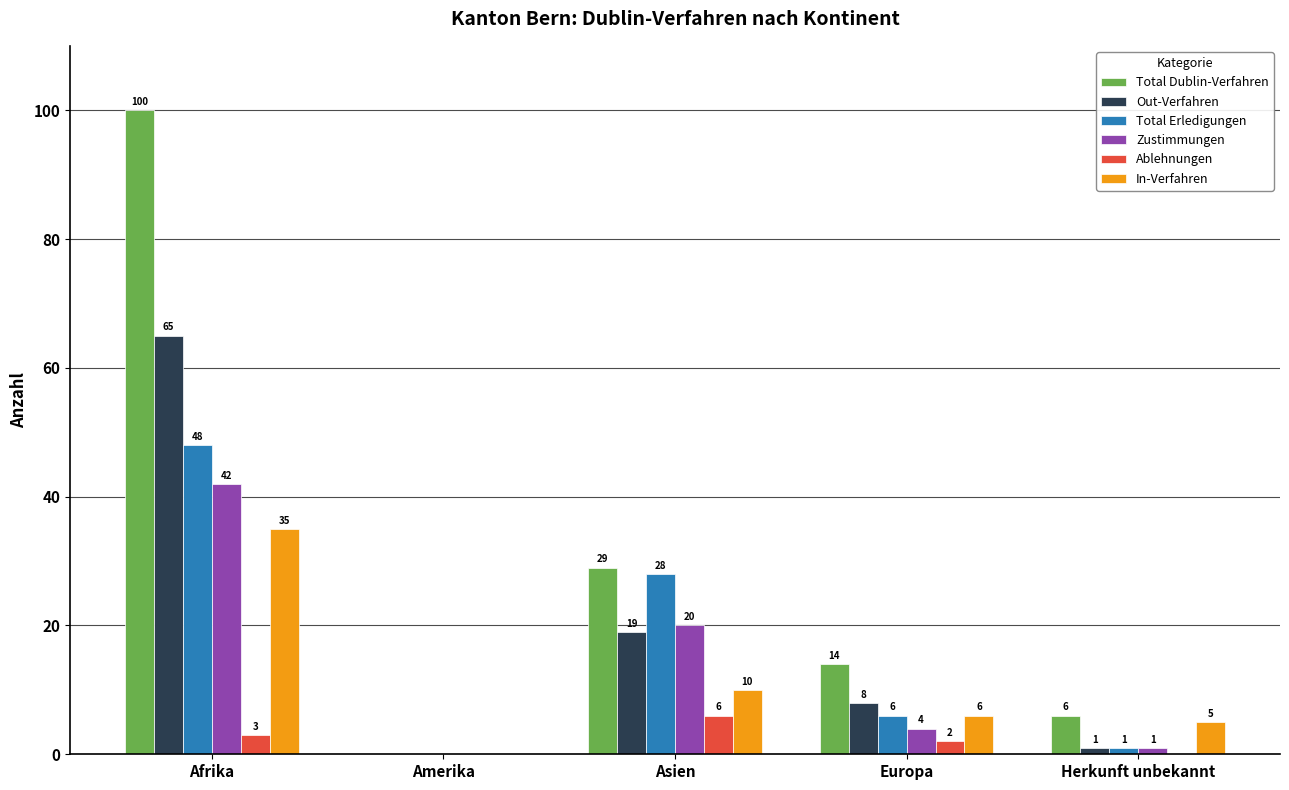

What is the highest value of the In-Verfahren series?

35